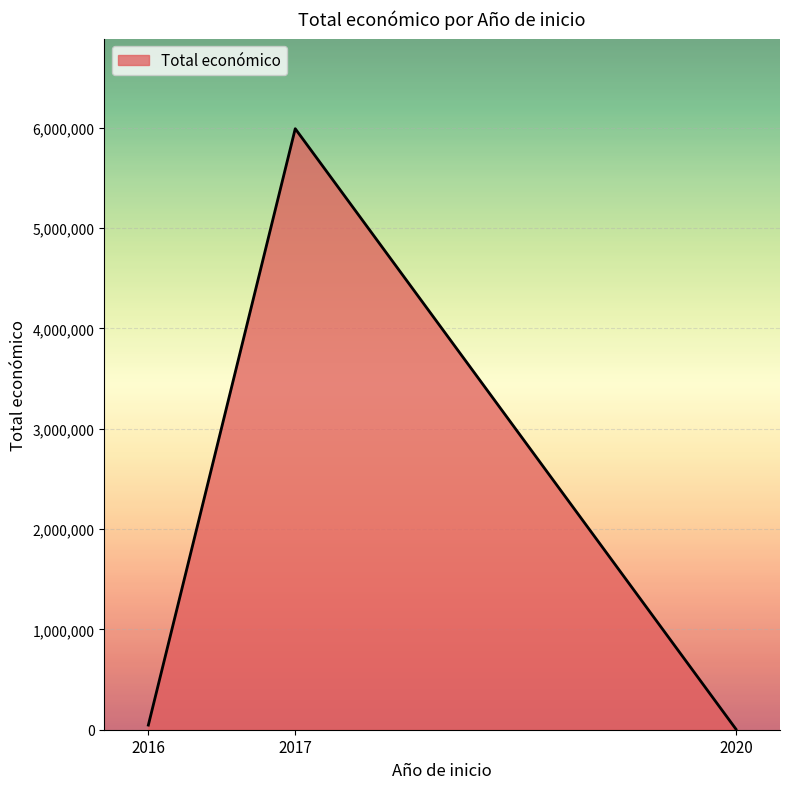

Reading right to left, list all the values displayed in this chart.

2020=6000	2017=5989056	2016=46198